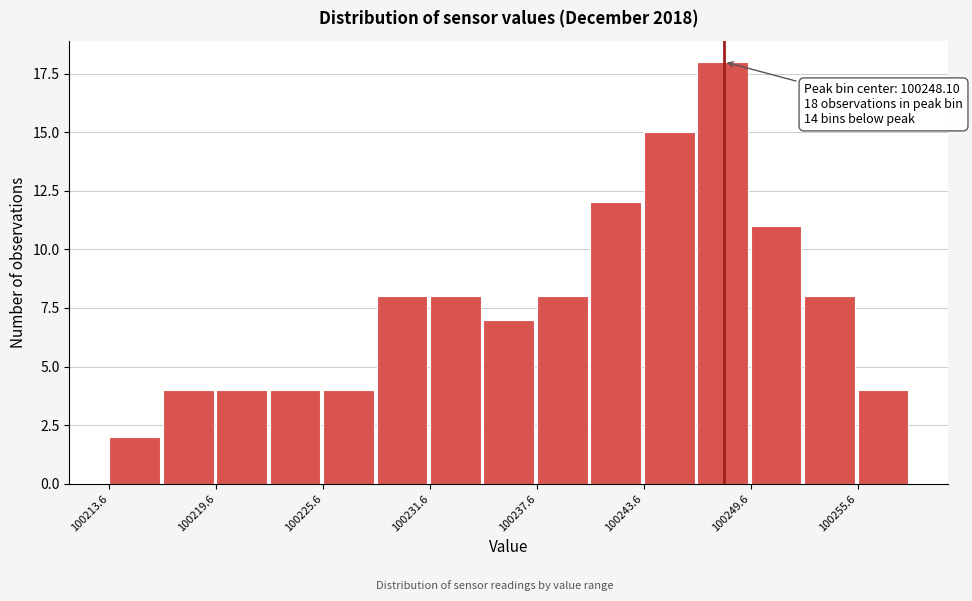

Around what value on the x-axis is the tallest bar? Give the approximate position of its centre, as read against the axis.

100248